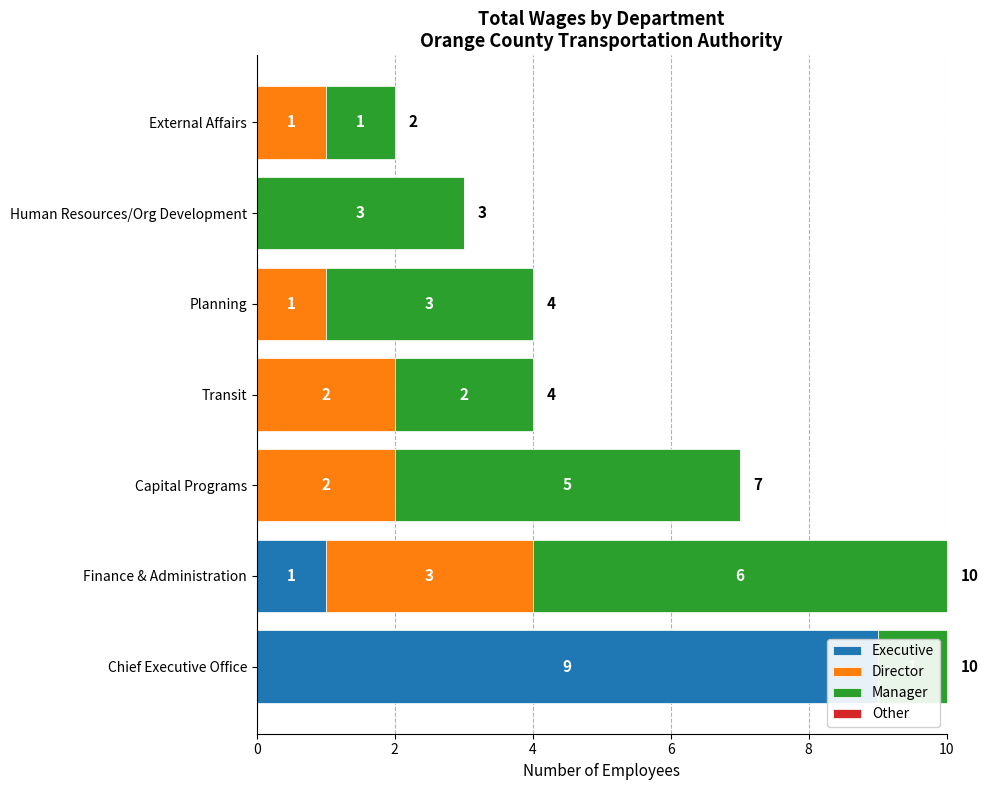

What is the difference between the second highest and second lowest values in the Executive series?

1.0